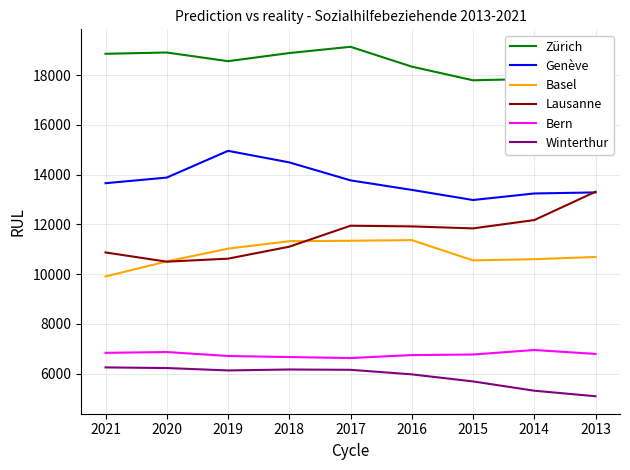

What is the maximum value shown in the chart?

19136